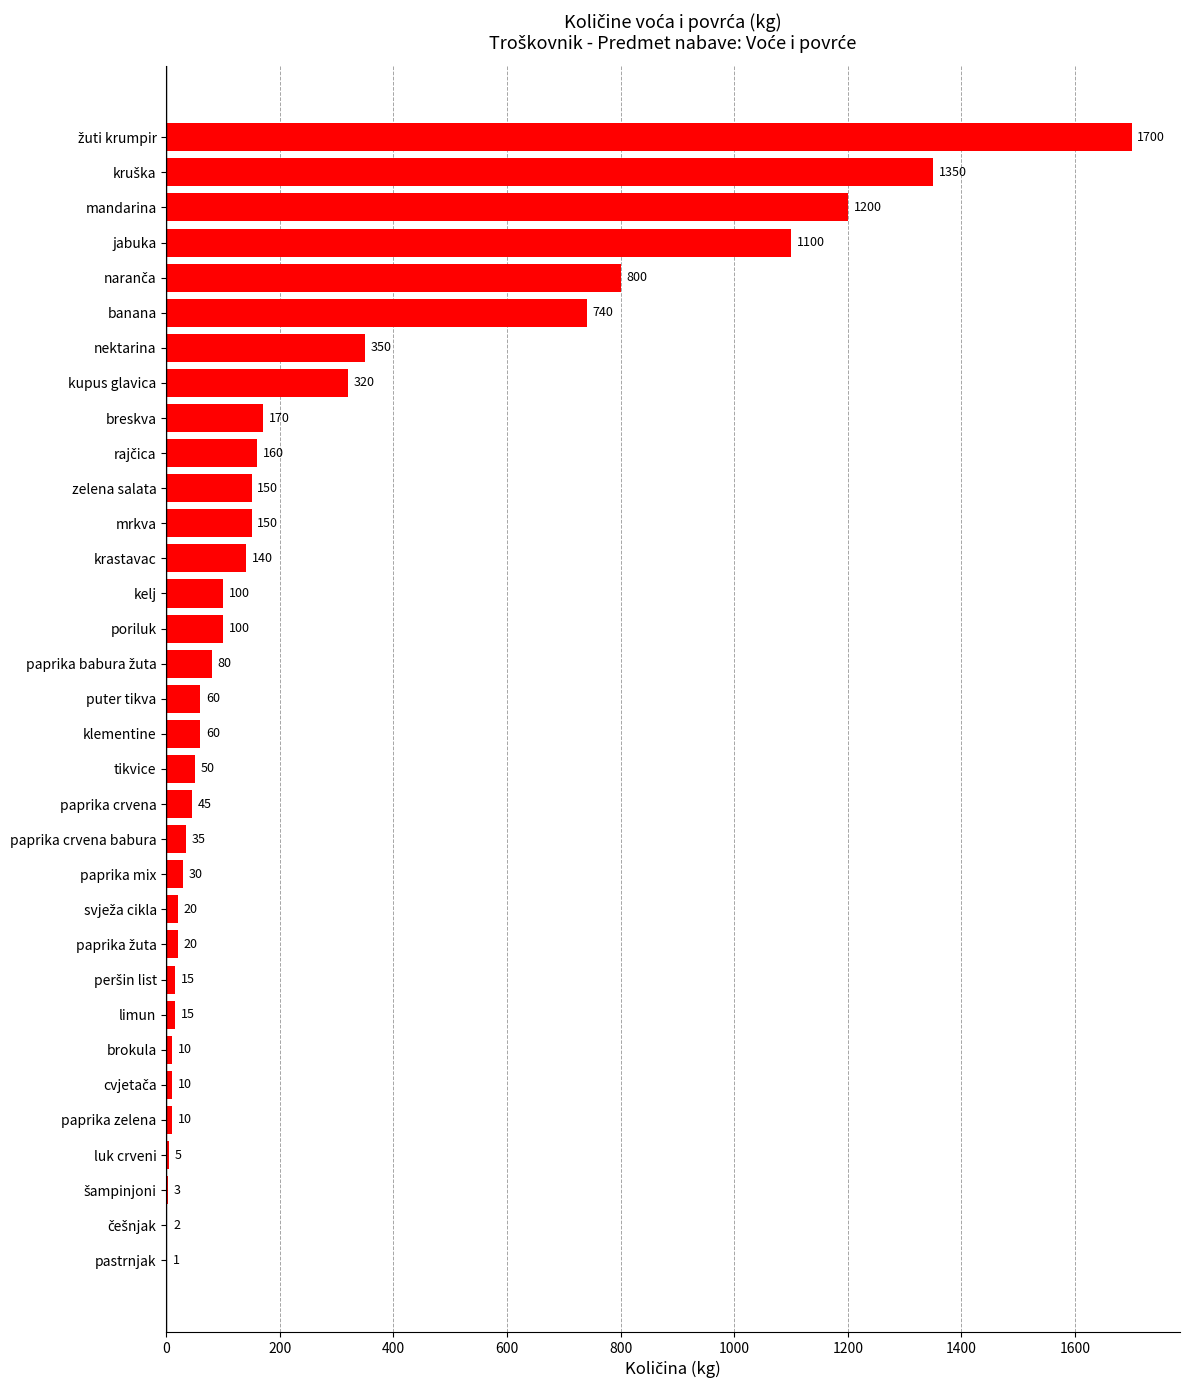

What is the maximum value shown in the chart?

1700